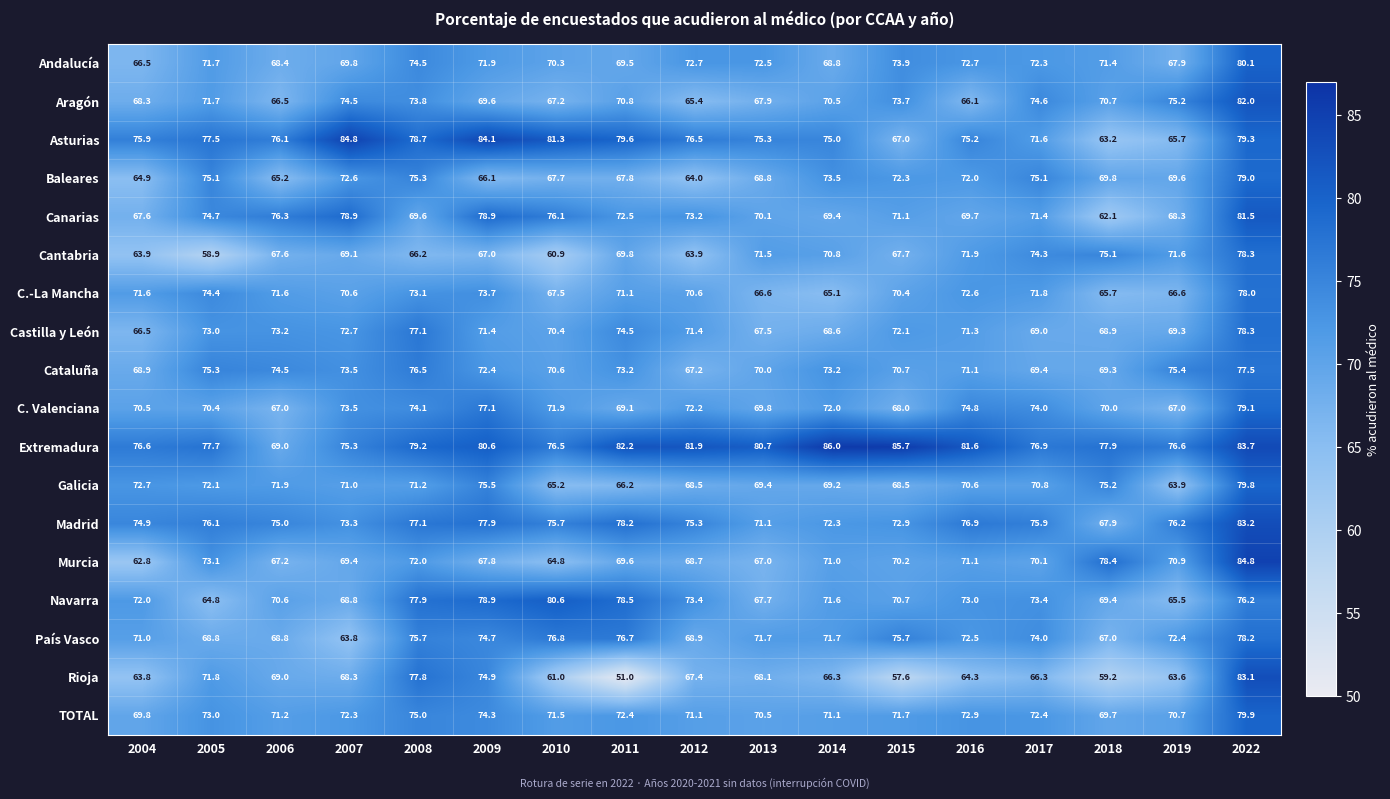

What is the sum of all Madrid values?

1279.9